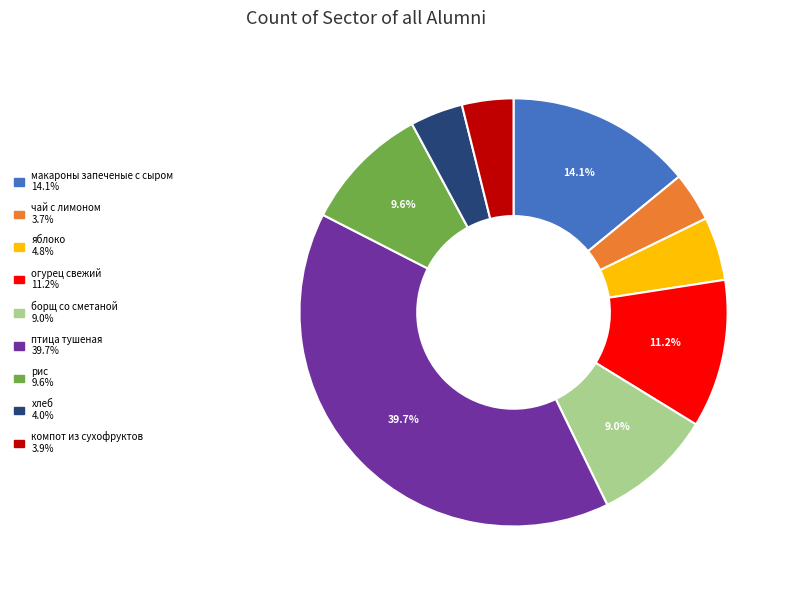

True or false: борщ со сметаной accounts for 9% of the total.

True